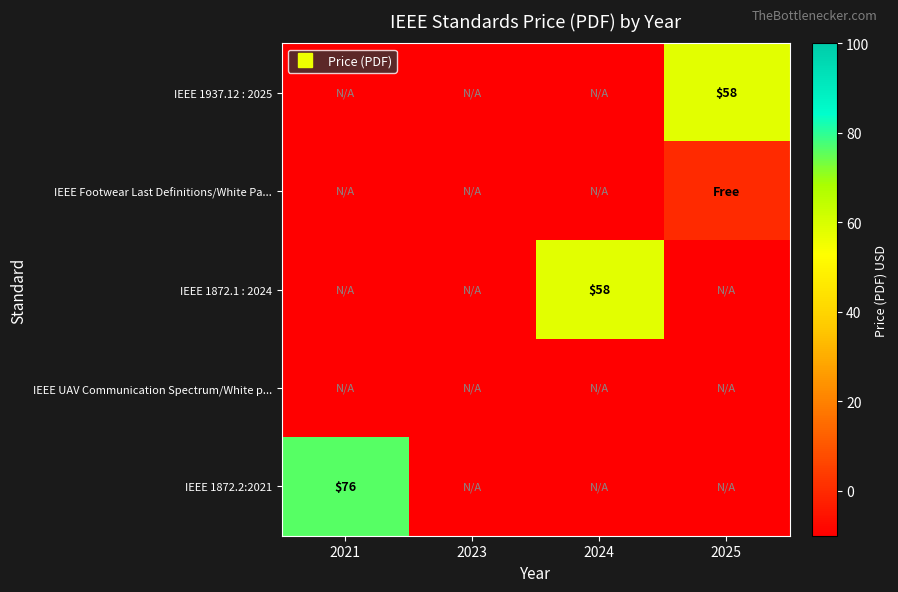

Rank the series at 2023 from highest to lowest value.

IEEE 1937.12 : 2025, IEEE Footwear Last Definitions/White Pa..., IEEE 1872.1 : 2024, IEEE UAV Communication Spectrum/White p..., IEEE 1872.2:2021